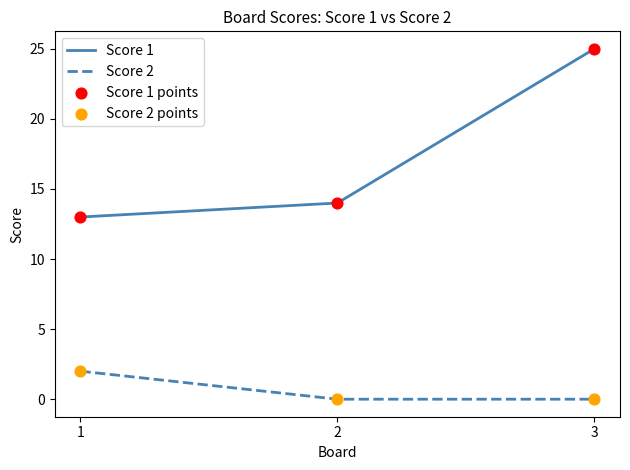

Which series has the largest total across all categories?

Score 1